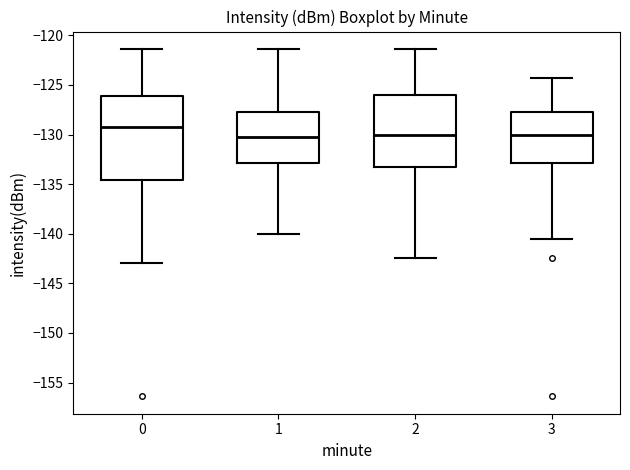

Reading left to right, transcribe this box plot: for each box, give where its median line is, the range the box spans, and where its two whiskers end, as read against the y-axis. The values are not printed on the chart, so give them approximately, as read against the axis.

0: median -129.0, box -134.5 to -126.0, whiskers -143.0 to -121.5
1: median -130.0, box -133.0 to -127.5, whiskers -140.0 to -121.5
2: median -130.0, box -133.5 to -126.0, whiskers -142.5 to -121.5
3: median -130.0, box -133.0 to -127.5, whiskers -140.5 to -124.5